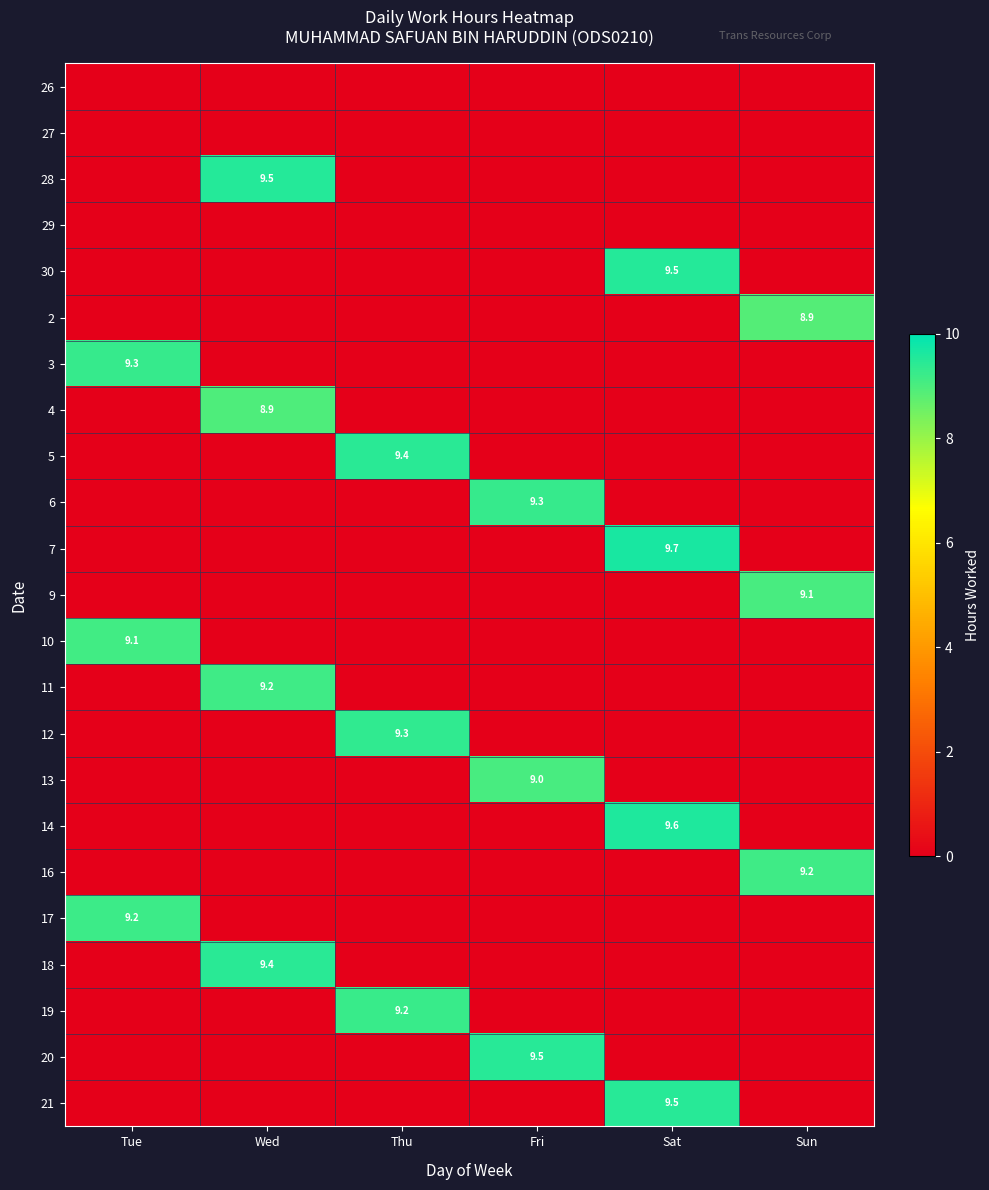

The 30 series shows 9.5 at Sat. True or false?

True